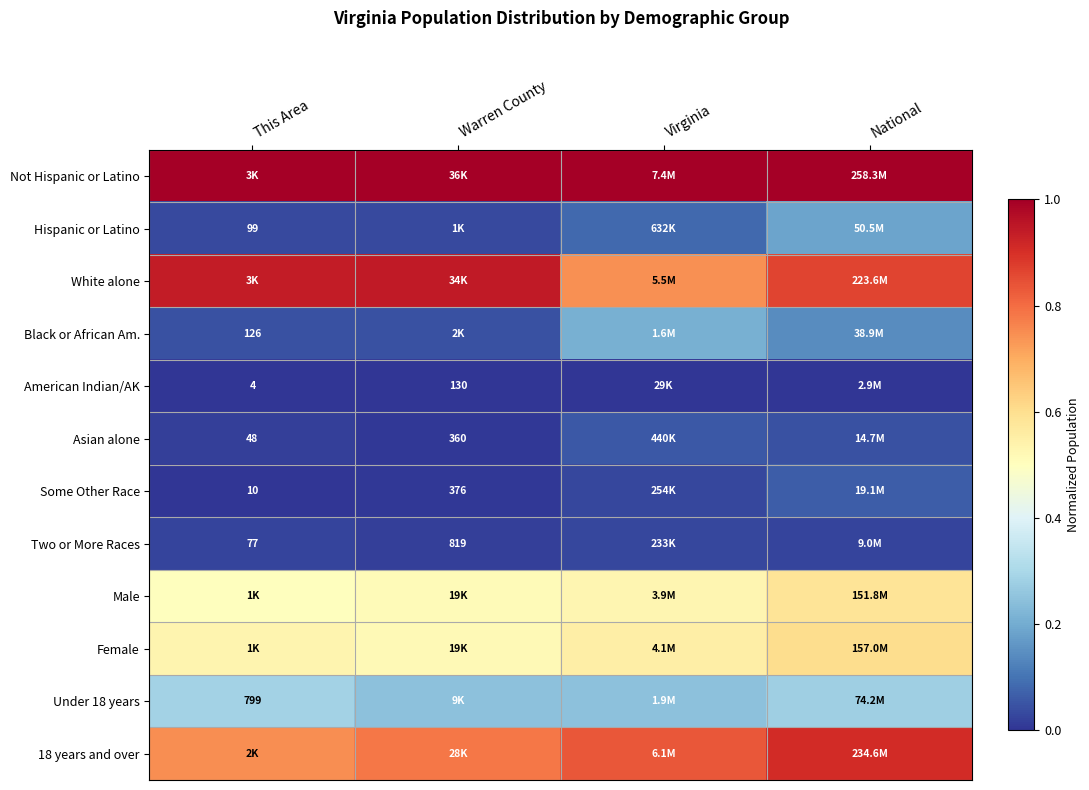

How many Under 18 years values are between 0 and 1?

4